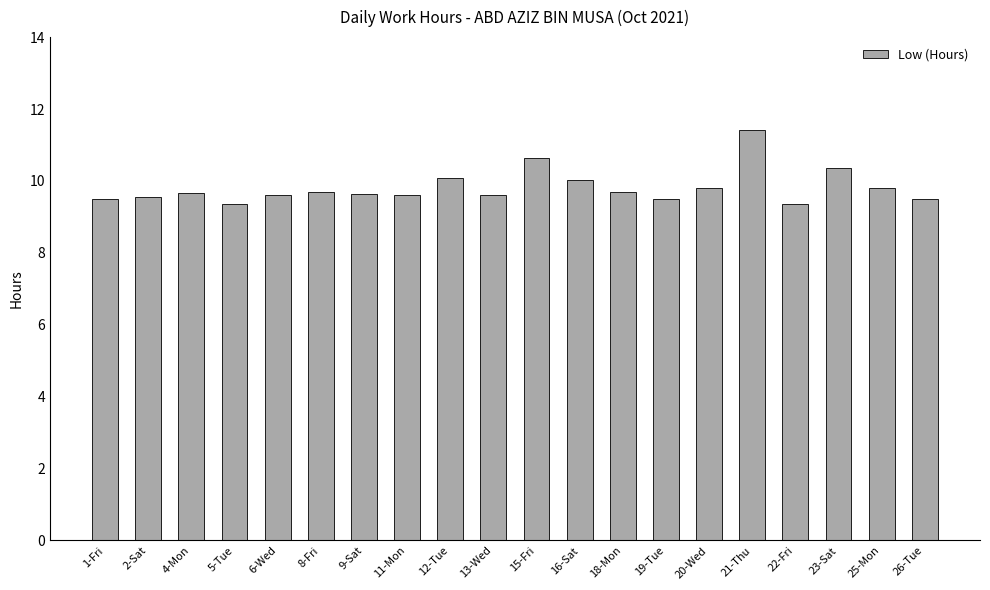

What is the maximum value shown in the chart?

11.4